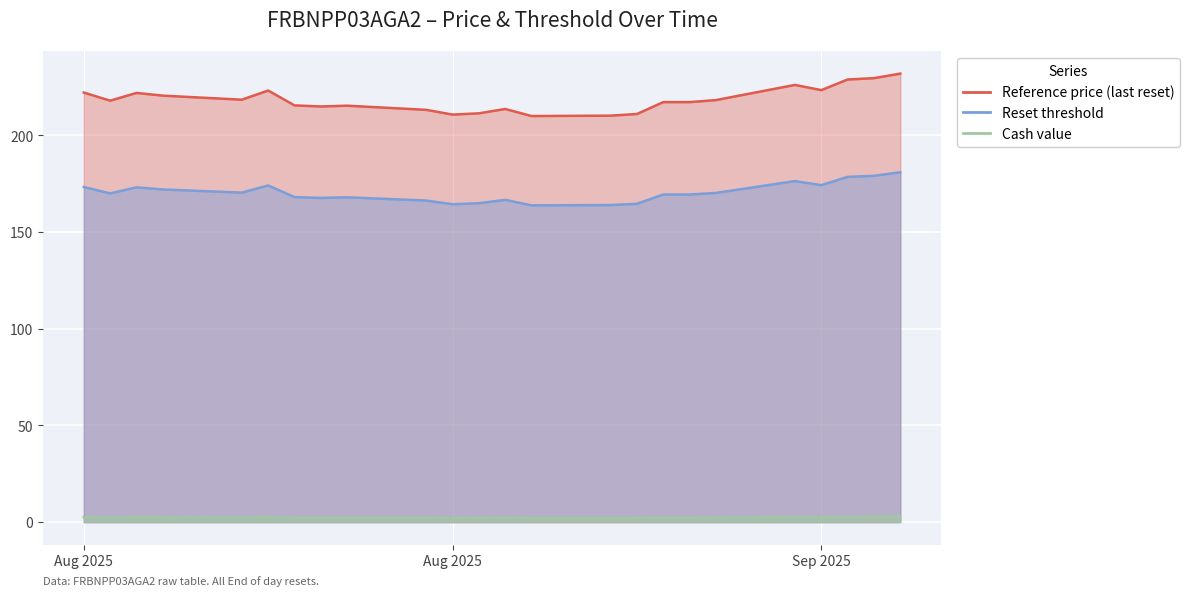

What are all the series names shown in the legend?

Reference price (last reset), Reset threshold, Cash value